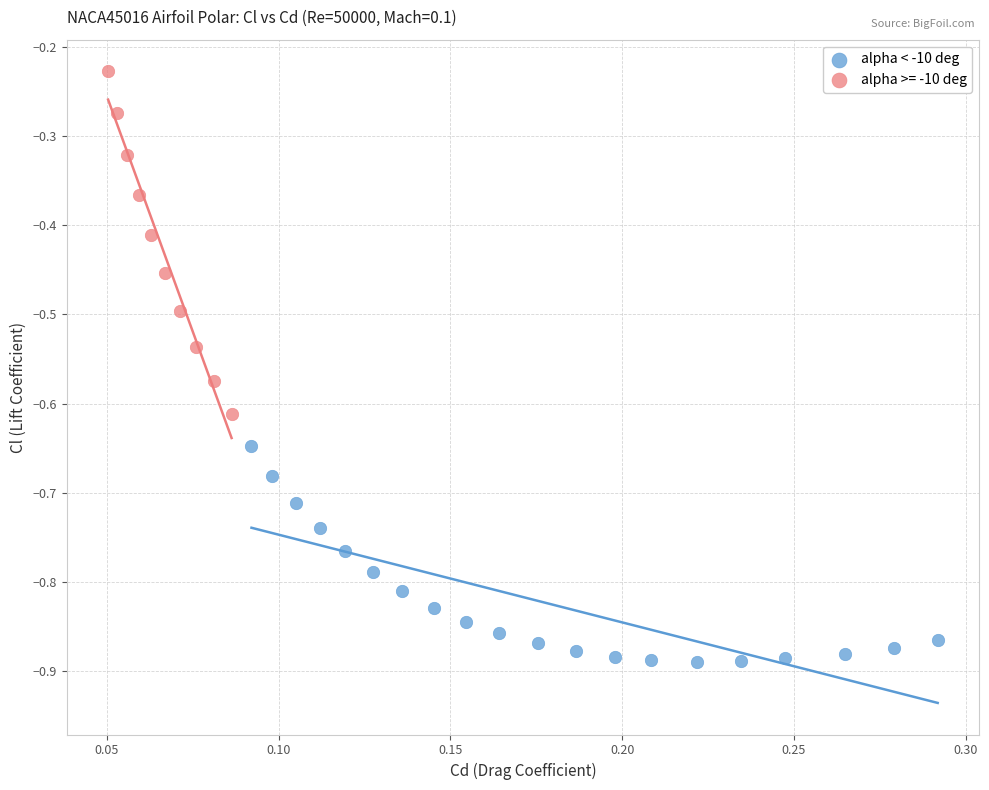

Which series reaches the minimum Y coordinate?

alpha < -10 deg